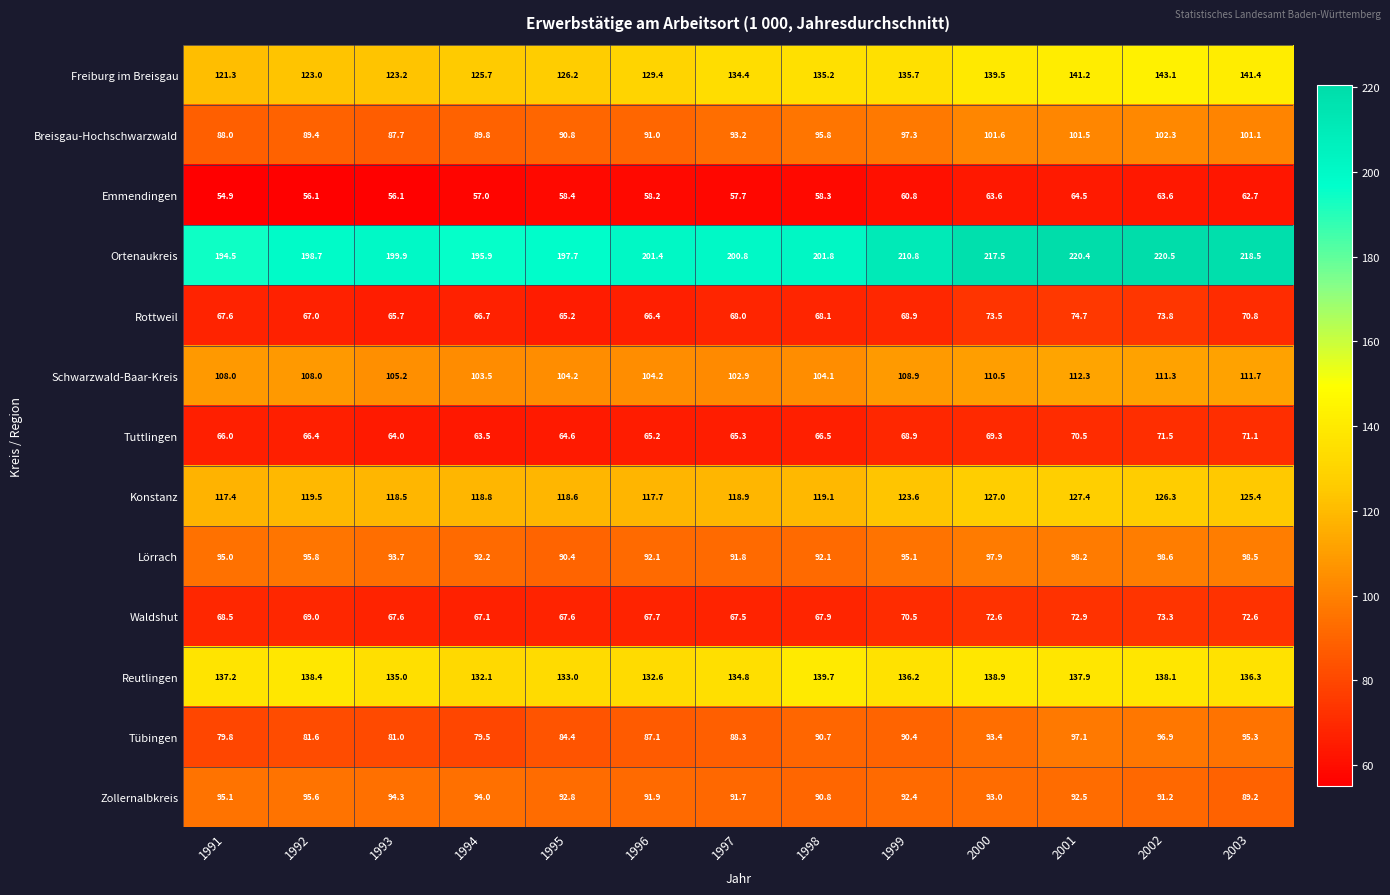

What value does the Lörrach series have at 1998?

92.1